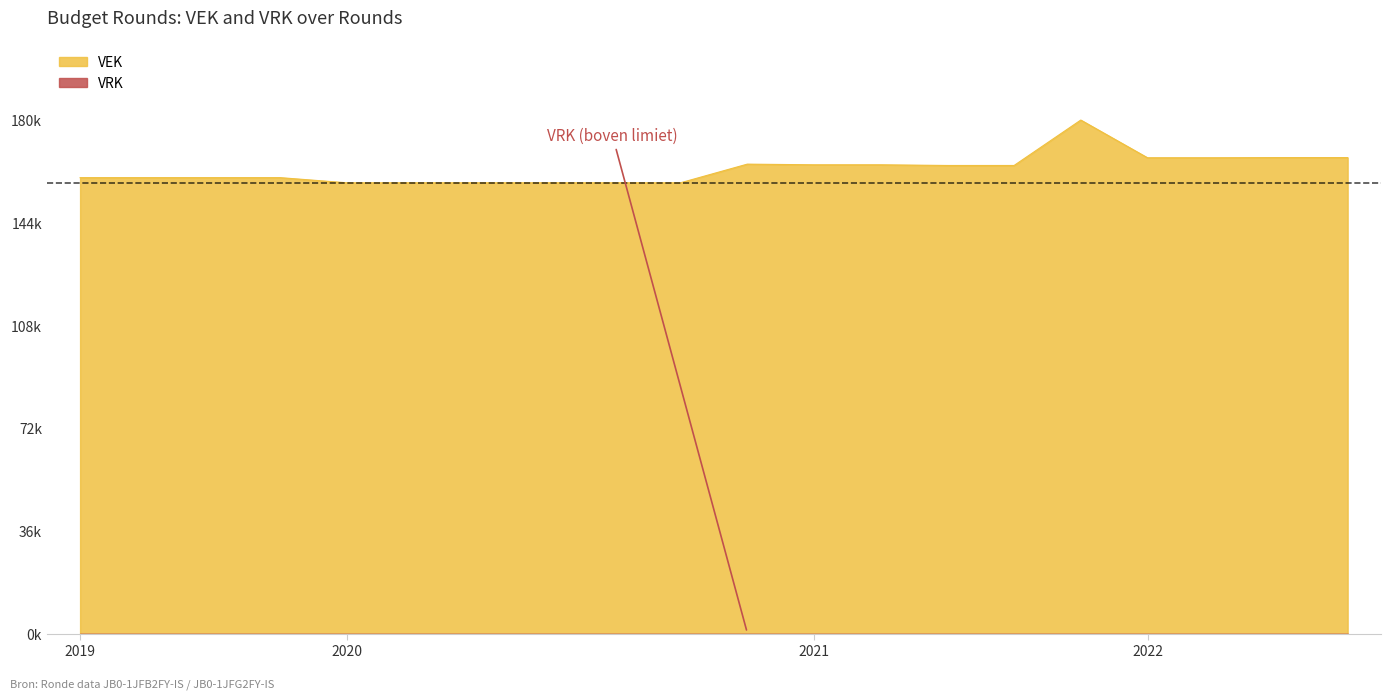

Count the number of values greater than 164376.

8